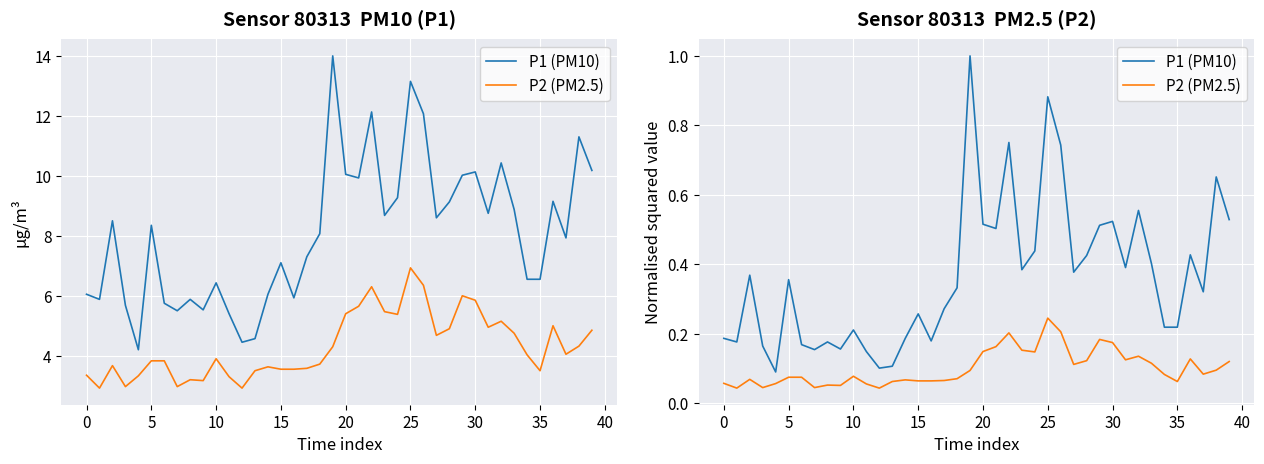

What is the average value of the P2 (PM2.5) series?

0.1